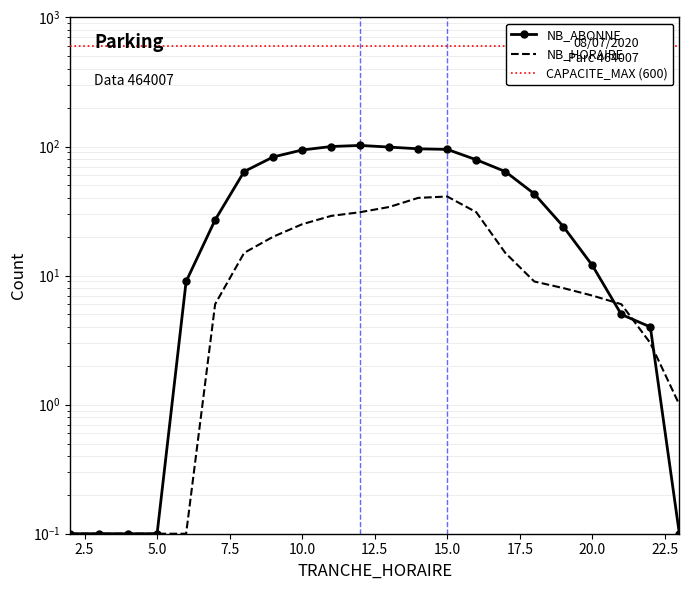

Does the chart have visible grid lines?

Yes